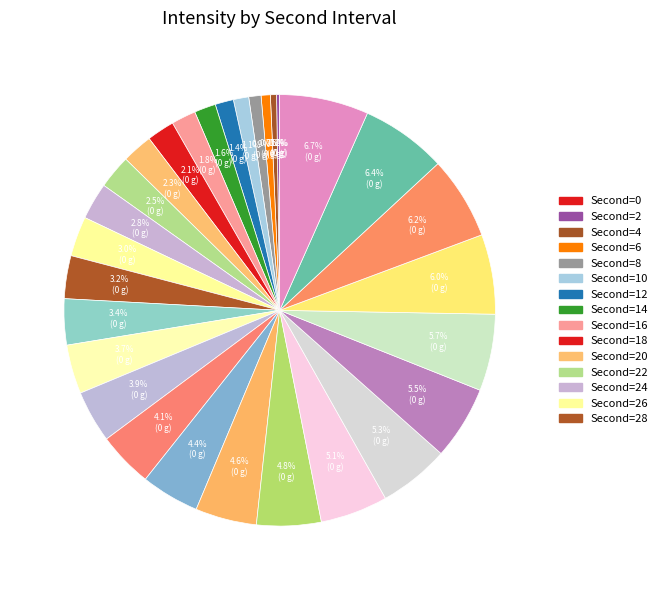

To the nearest percent, what is the combined percentage of 28 and 20?

6%